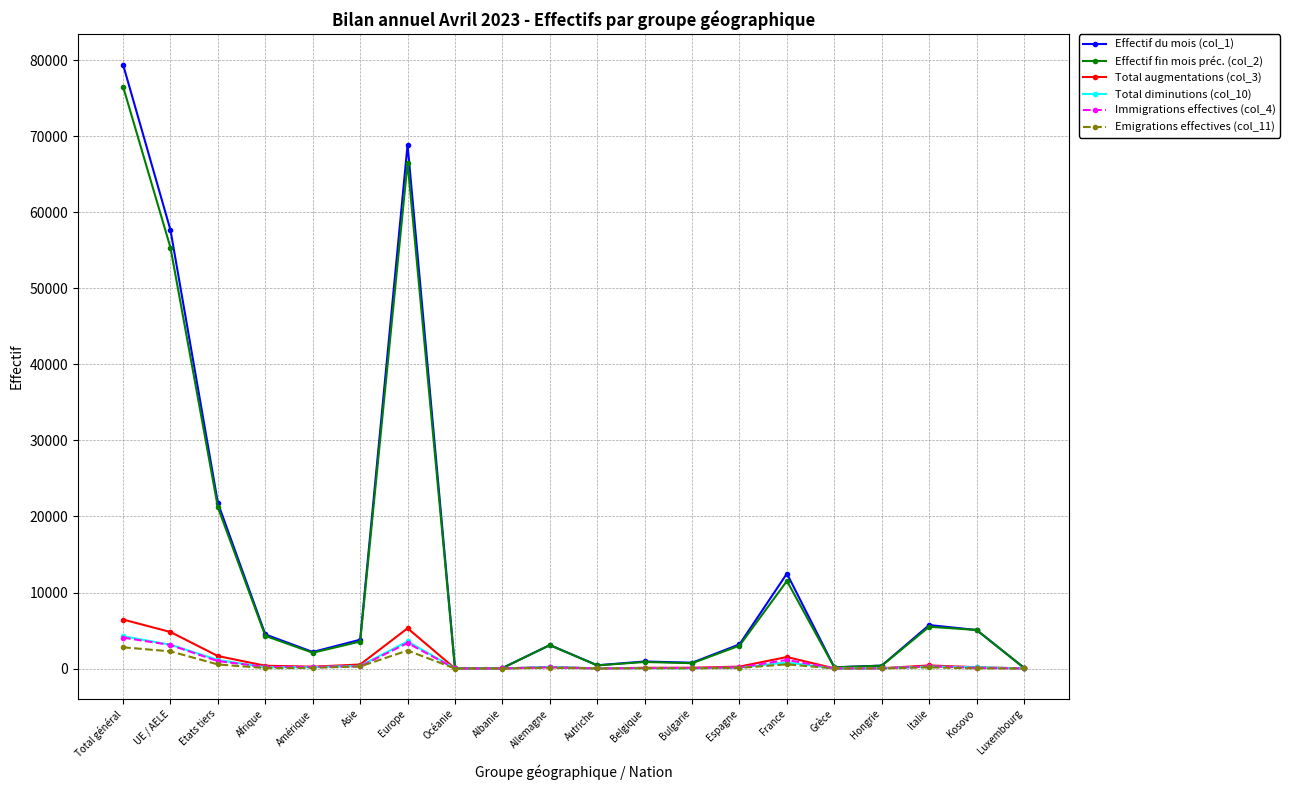

What is the total value across all series at Belgique?

2044